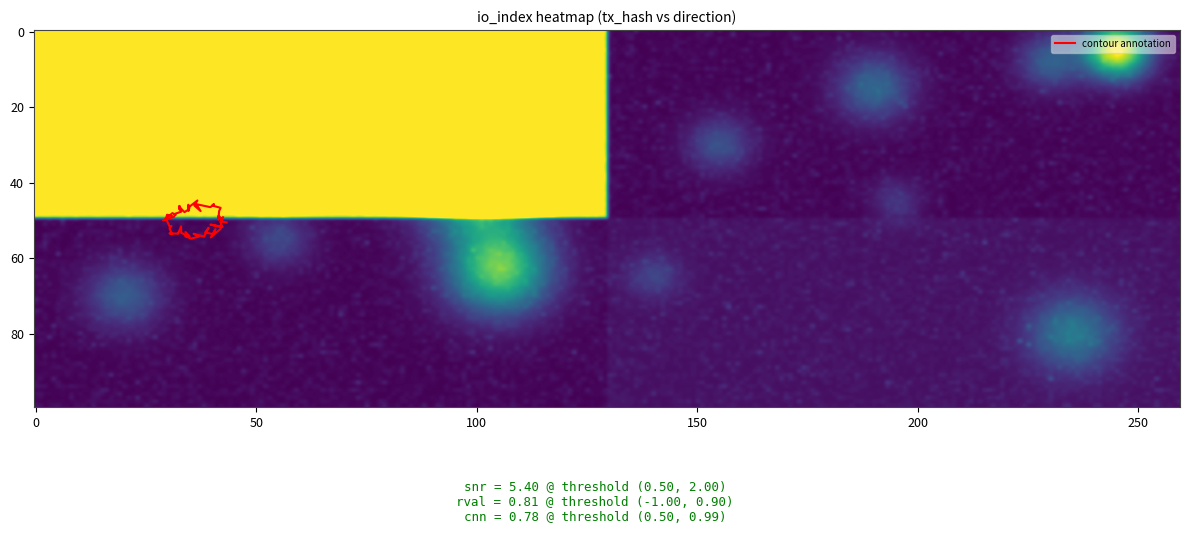

What is the smallest value displayed?

-1